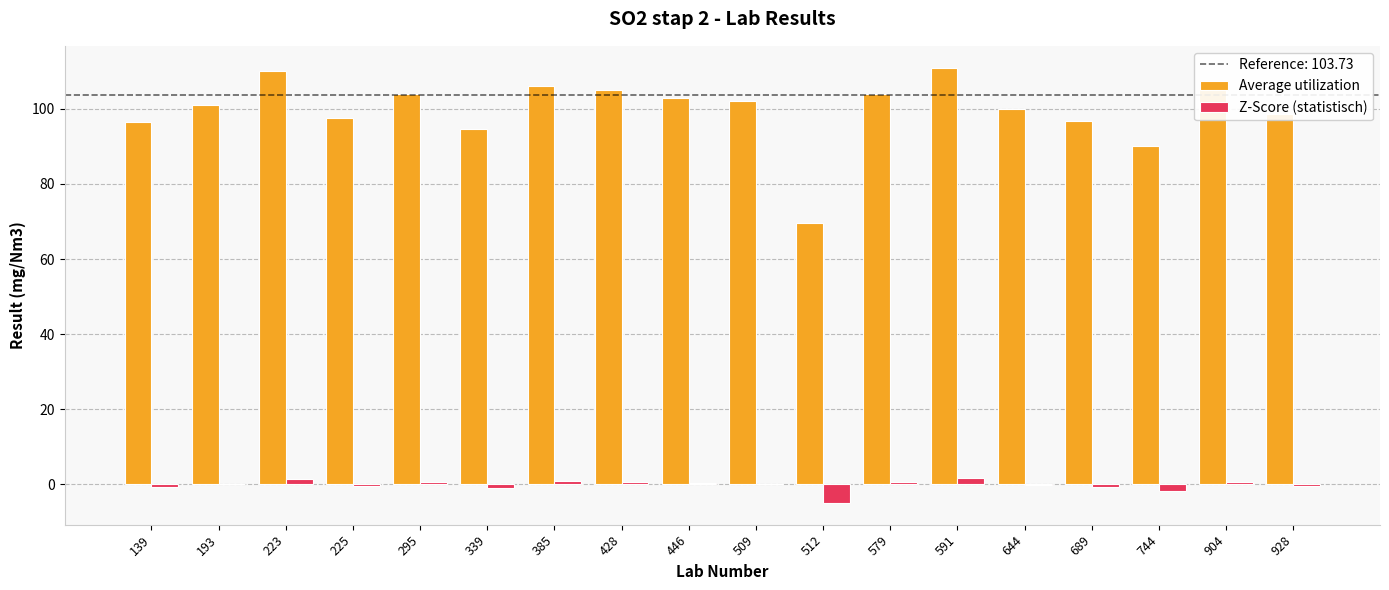

How many groups of bars are there?

18